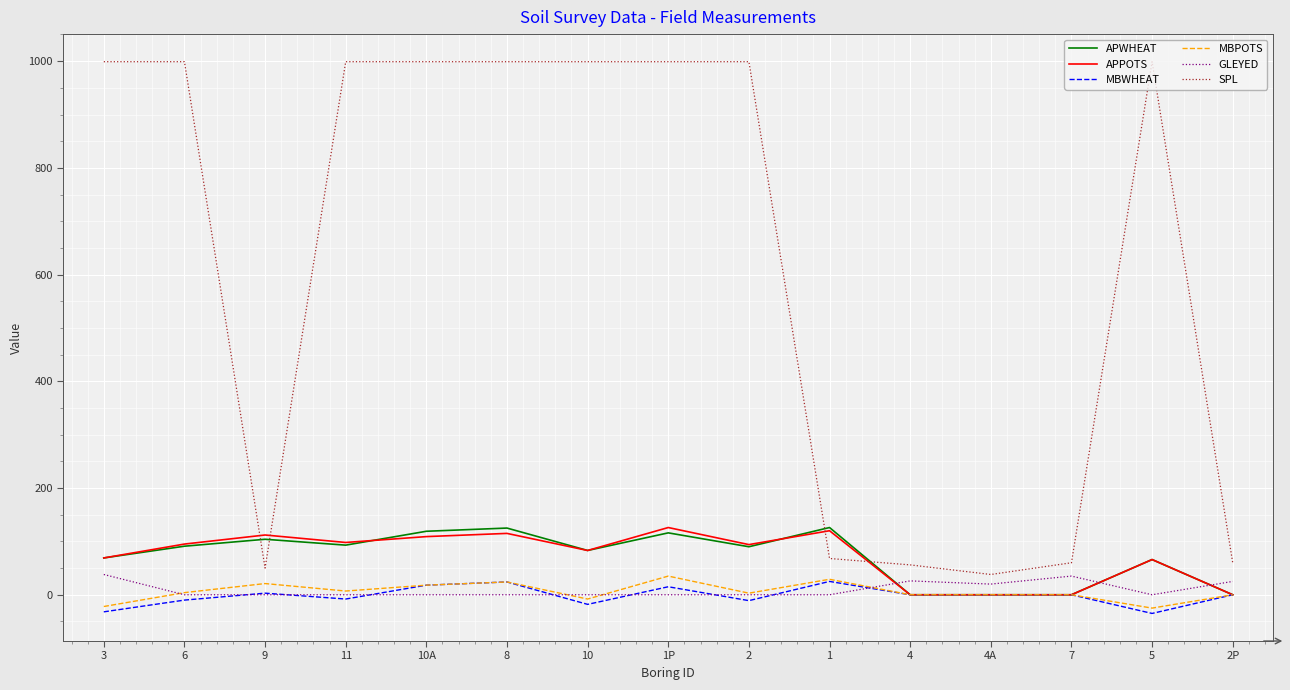

How many lines are shown in the chart?

6